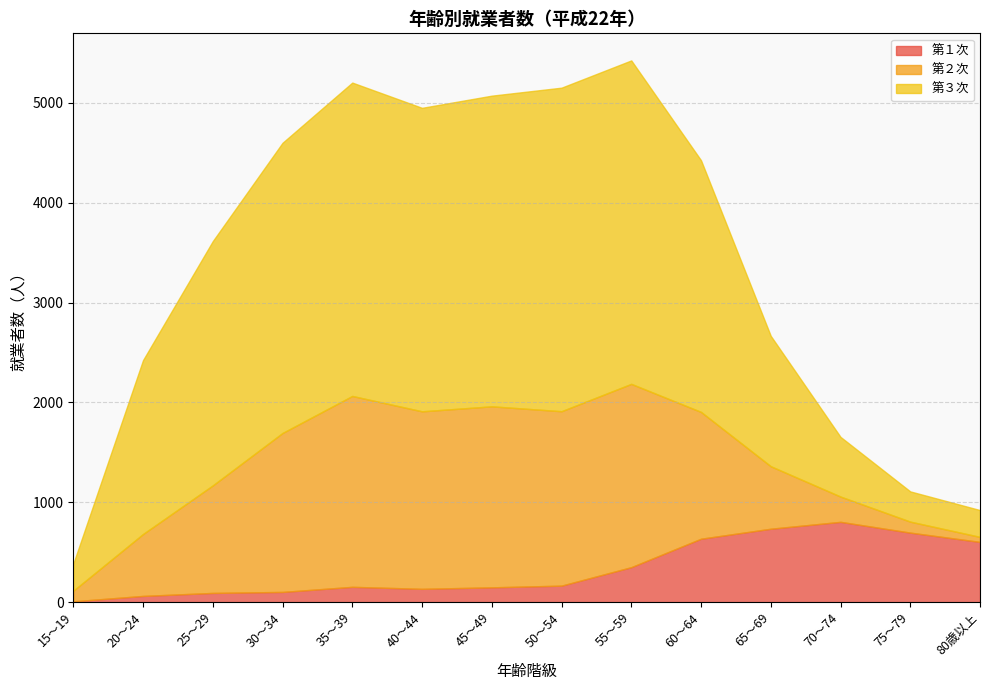

What position from the right is 40～44?

9